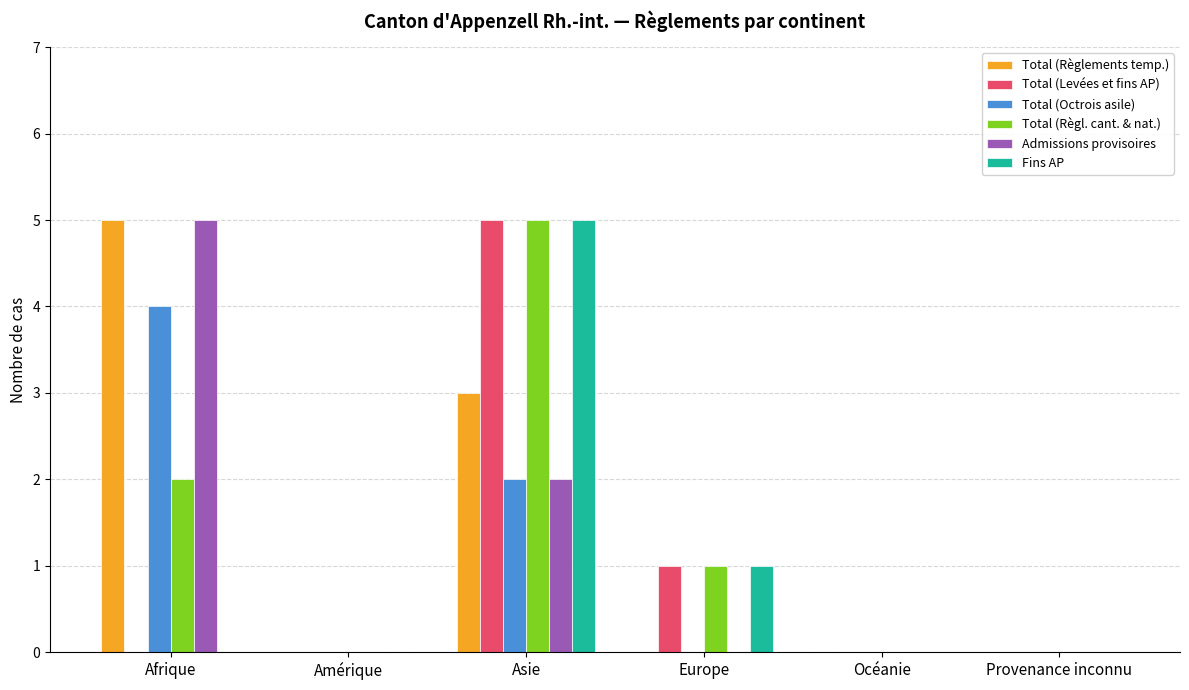

True or false: Total (Octrois asile) has a value of 1 at Asie.

False